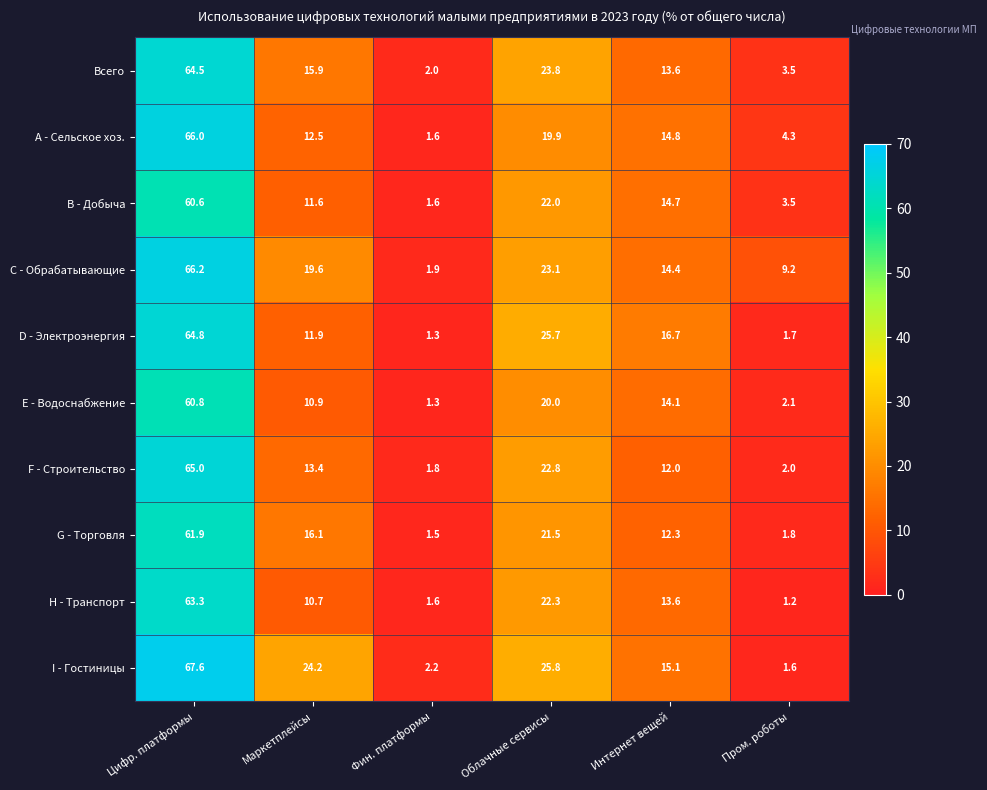

At how many categories does at least one series exceed 1?

6